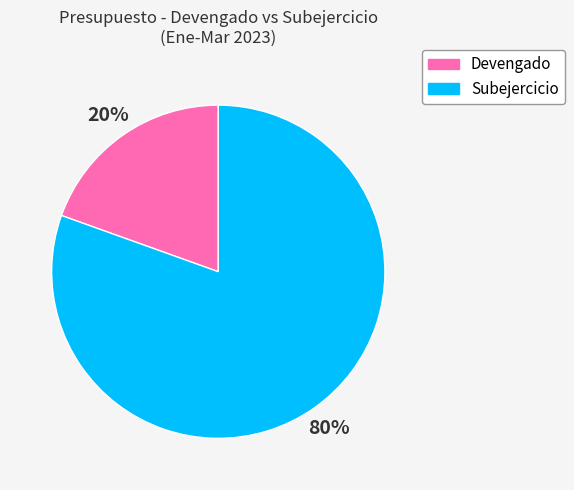

Which category has the smallest portion of the pie?

Devengado